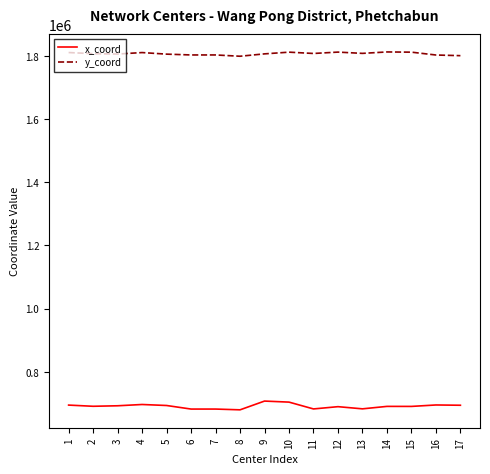

What is the difference between the maximum and minimum values in the y_coord series?

13583